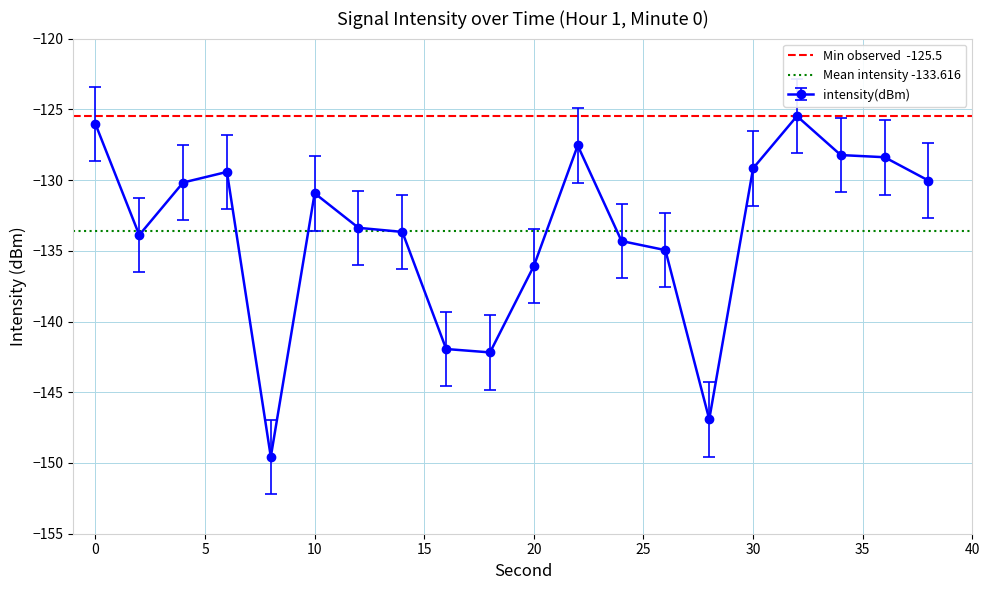

Where is intensity(dBm) nearest to the value -137?

20